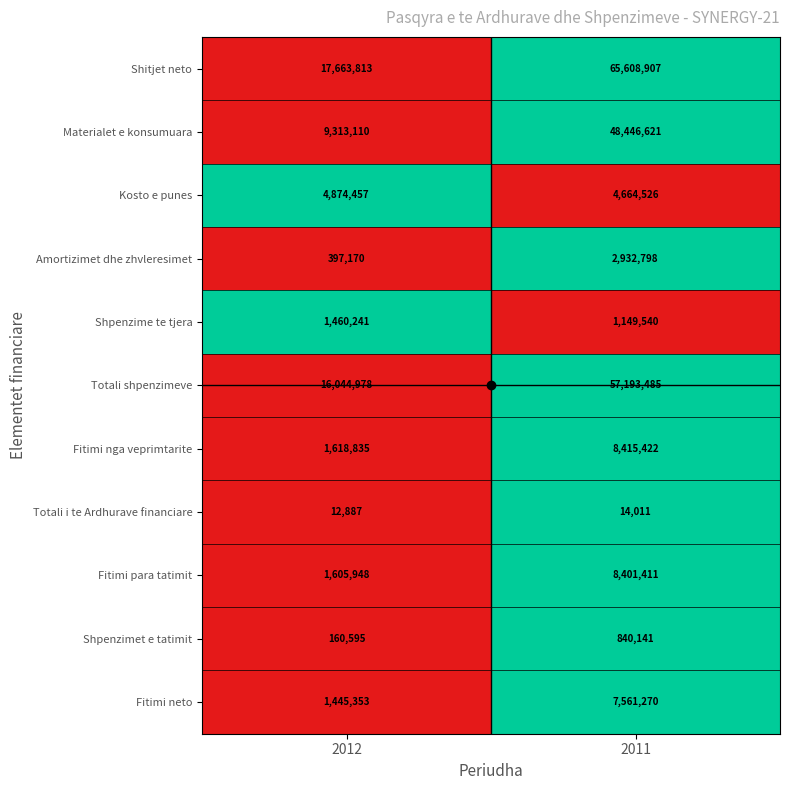

At which category is the sum across all series the highest?

2011